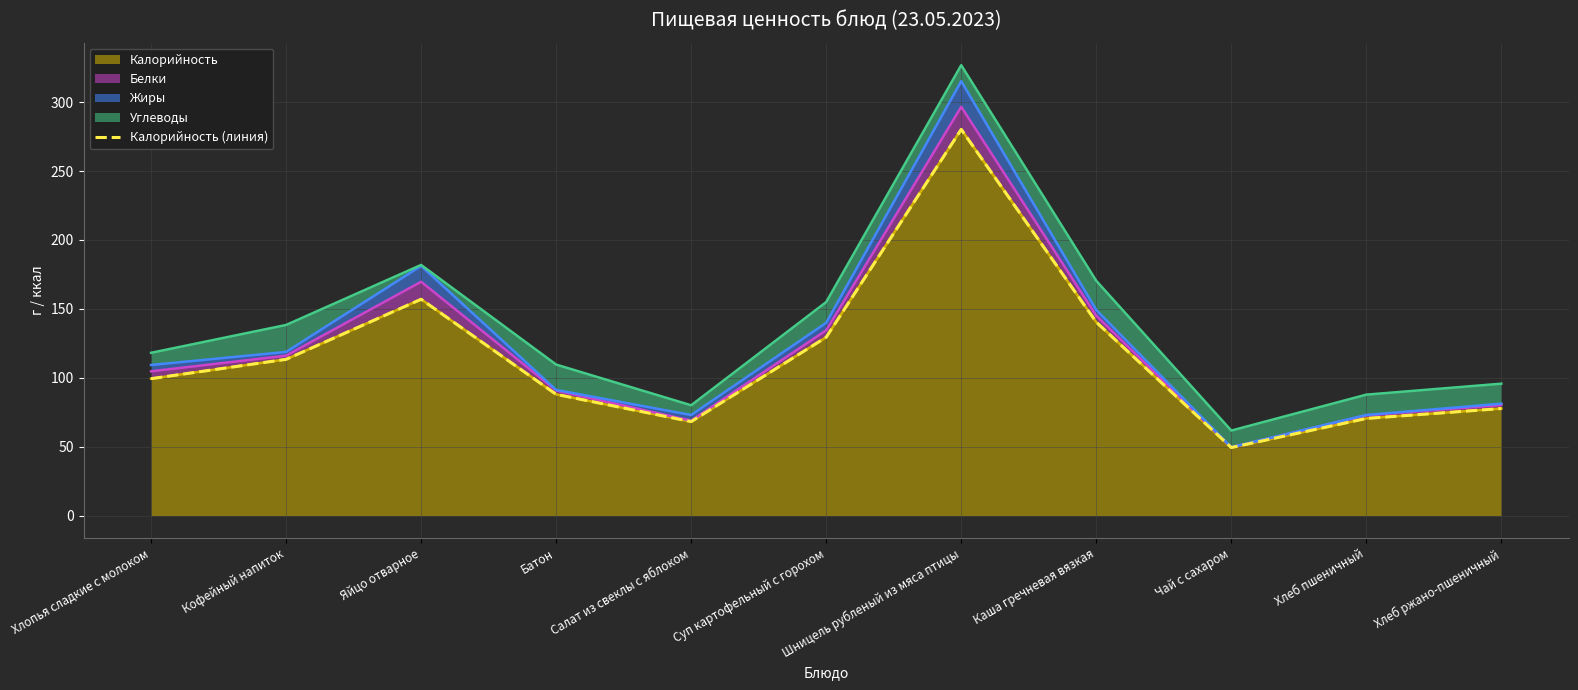

What is the difference between the maximum and minimum values?

230.9